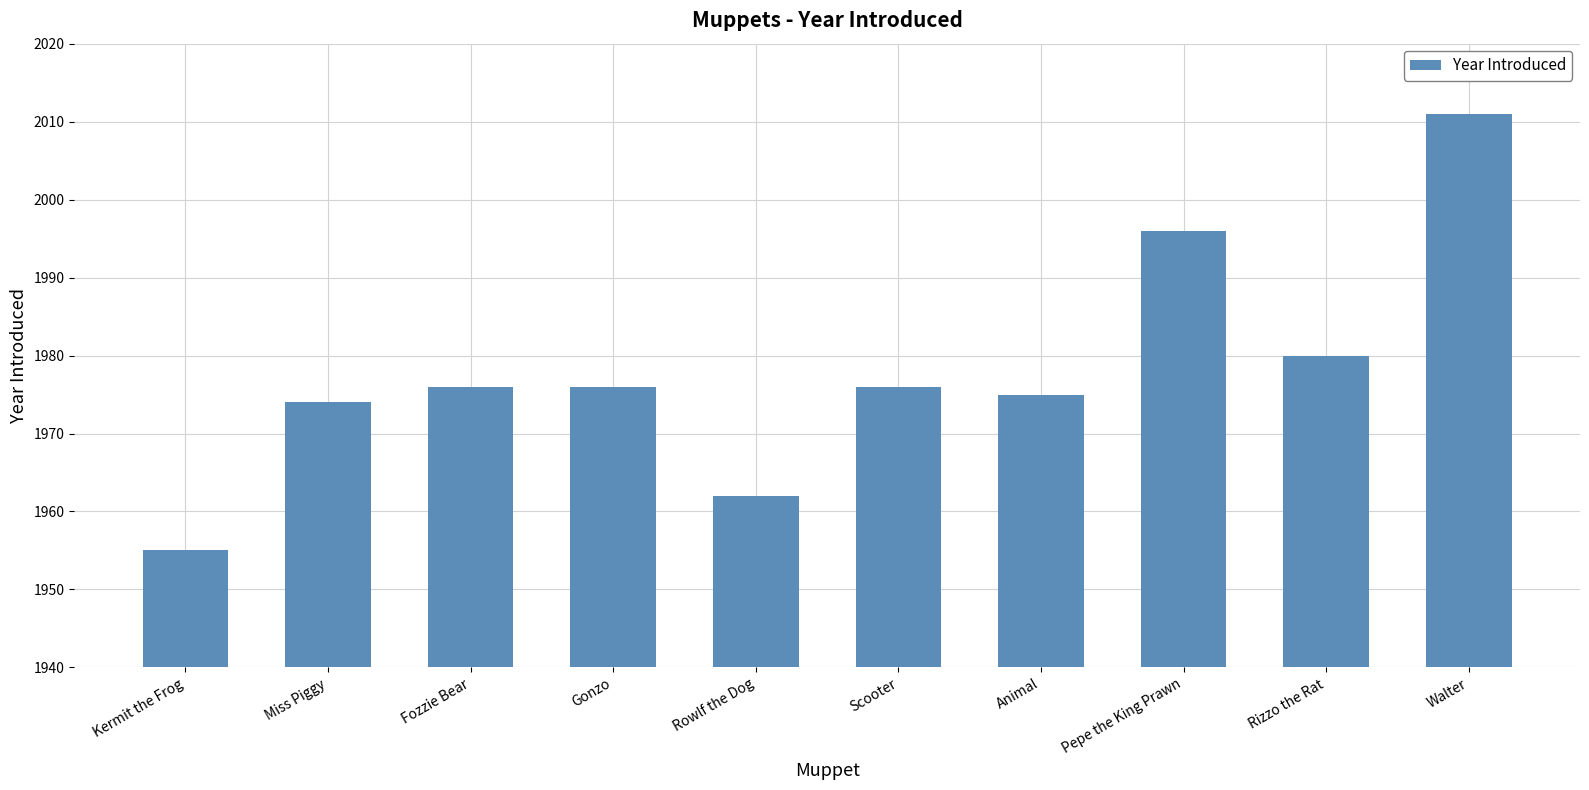

What is the difference between the maximum and minimum values?

56